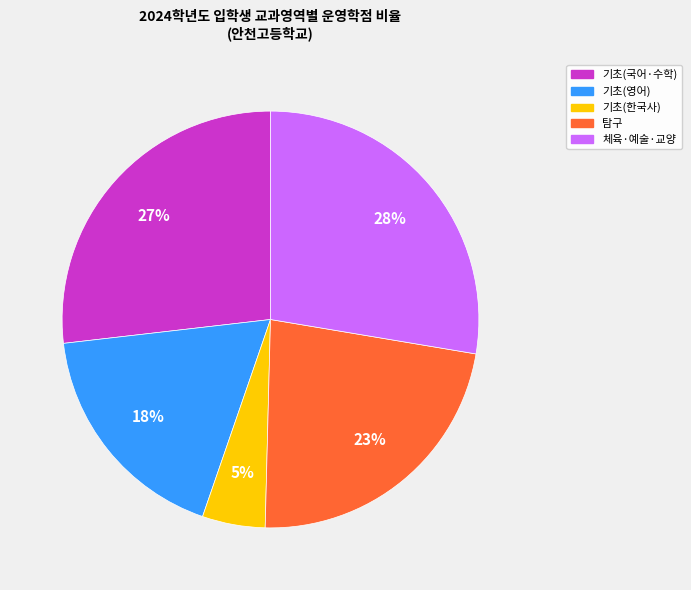

Does any single category account for the majority?

No